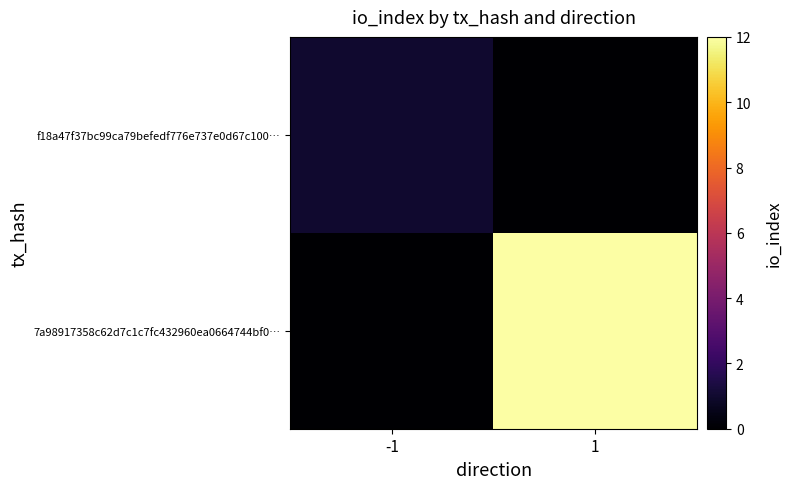

Which label corresponds to the smallest value in the chart?

1